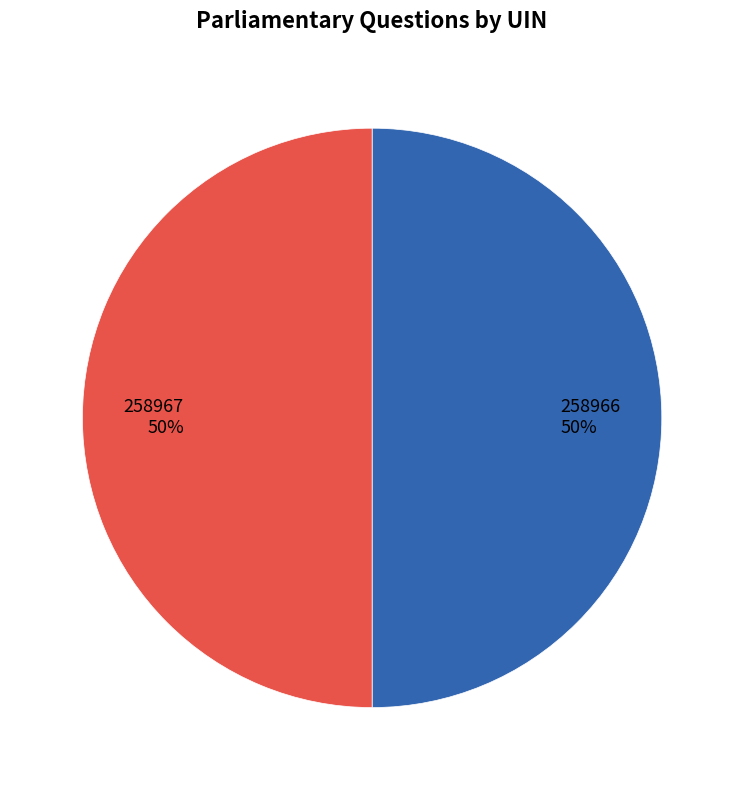

The 258967 slice represents 62% of the pie. True or false?

False